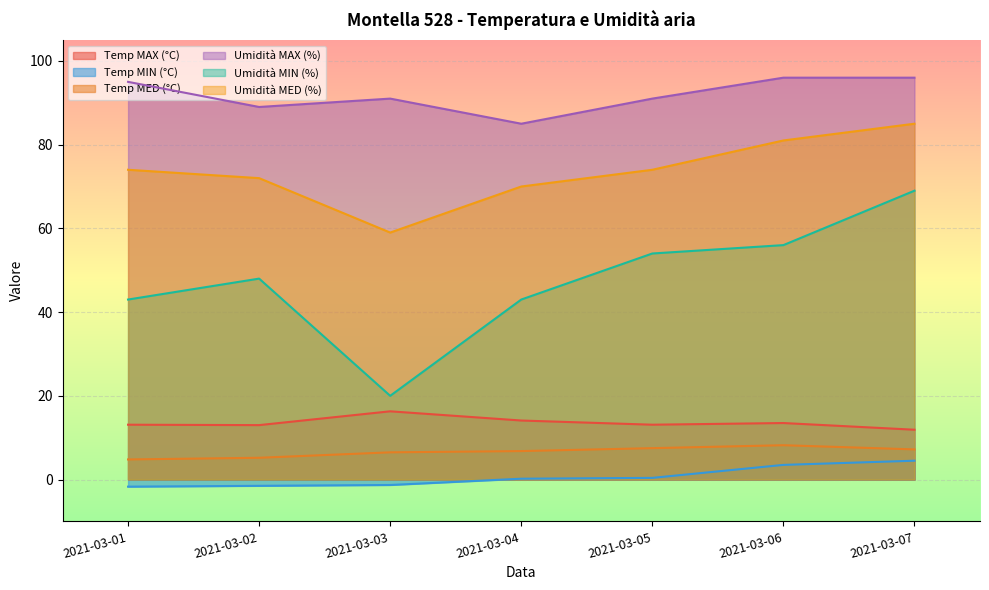

What is the lowest value of the Temp MAX (°C) series?

11.9